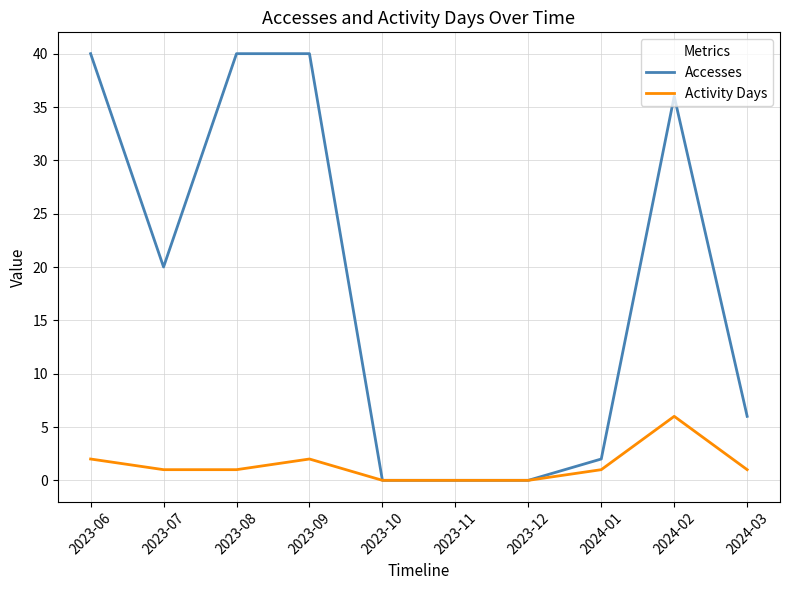

At which label does Activity Days reach its peak?

2024-02